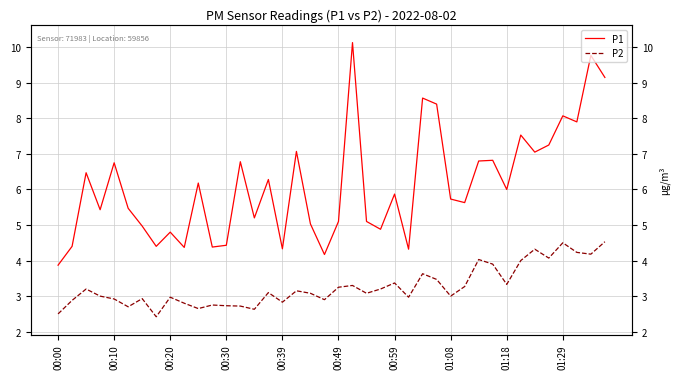

What is the maximum value shown in the chart?

10.1